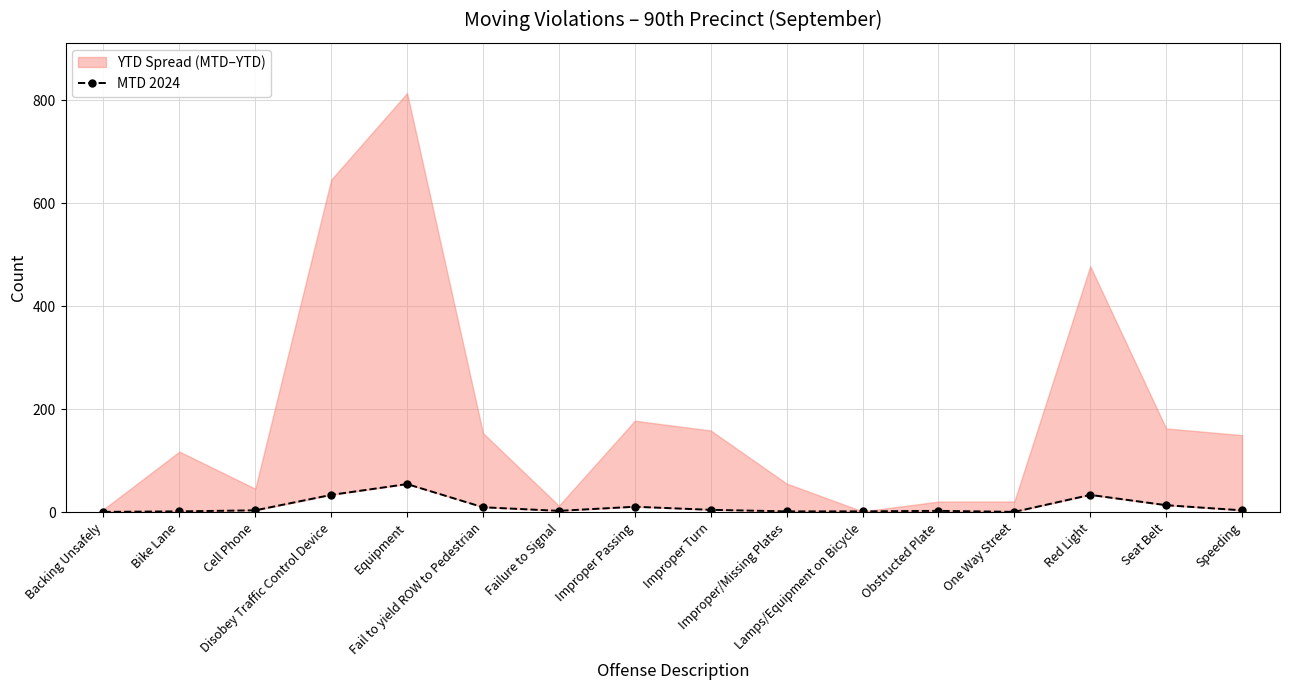

The chart shows a value of 2 at Lamps/Equipment on Bicycle. True or false?

True